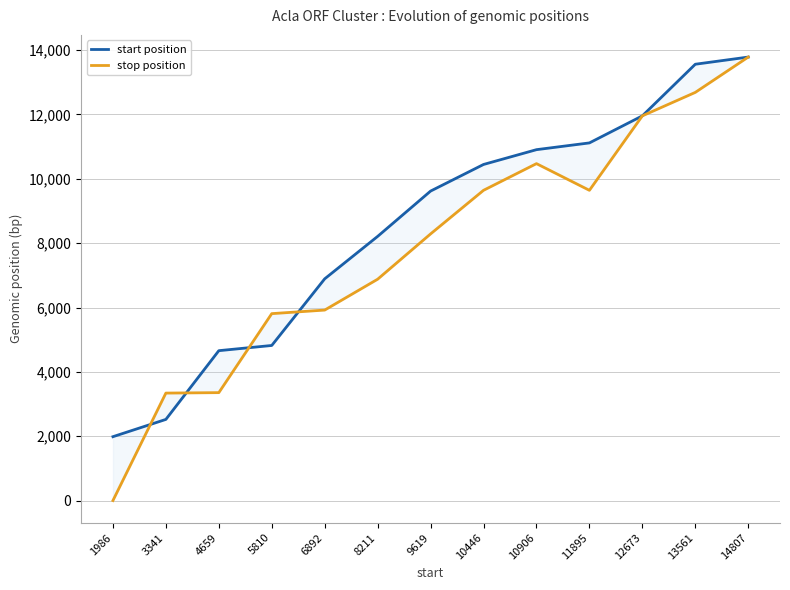

What are all the series names shown in the legend?

start position, stop position